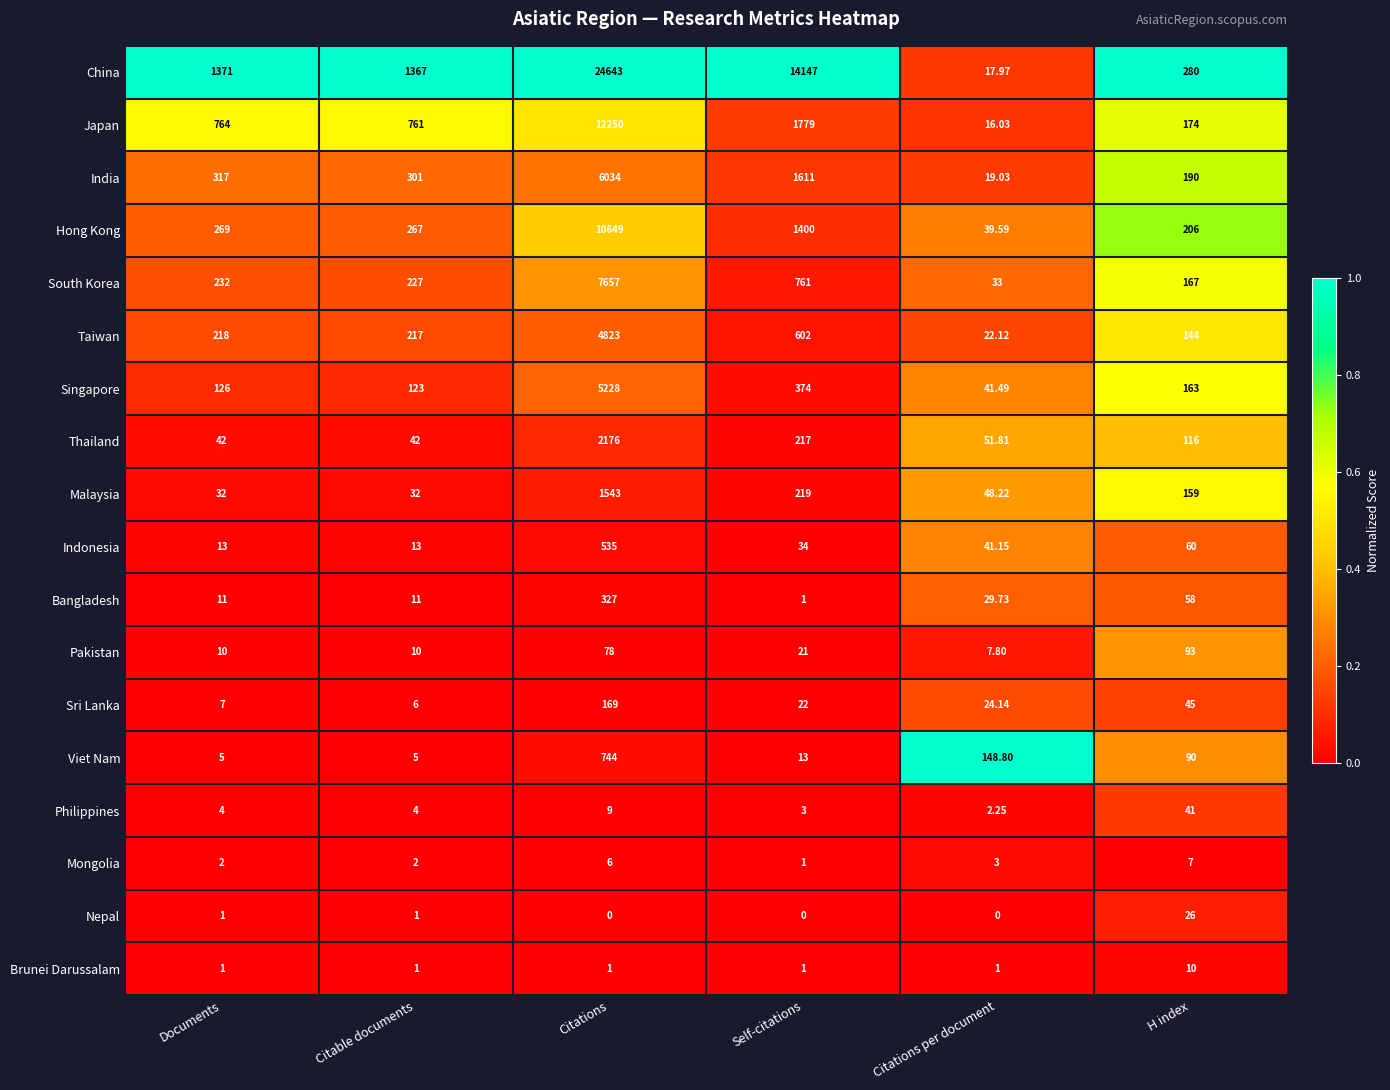

Which label corresponds to the largest value in the chart?

Citations